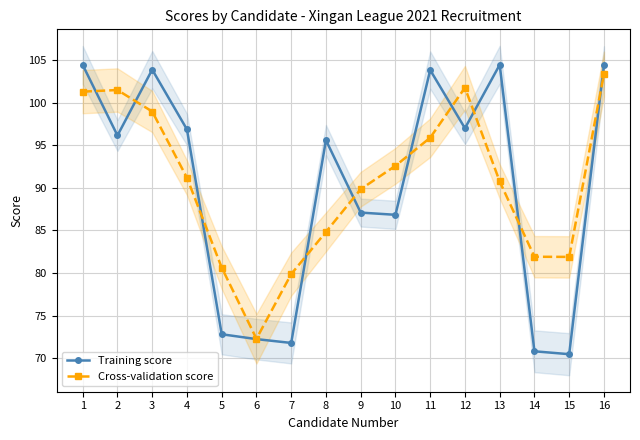

At how many categories does at least one series exceed 95?

9